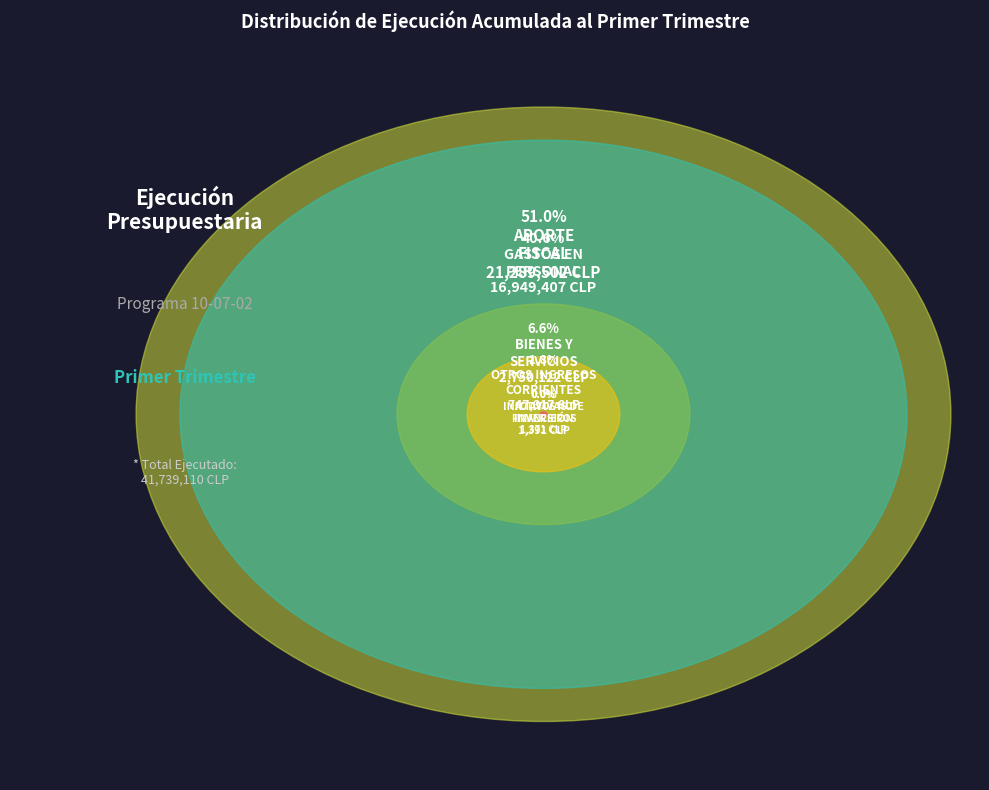

Between INICIATIVAS DE INVERSIÓN and OTROS INGRESOS CORRIENTES, which is larger?

OTROS INGRESOS CORRIENTES